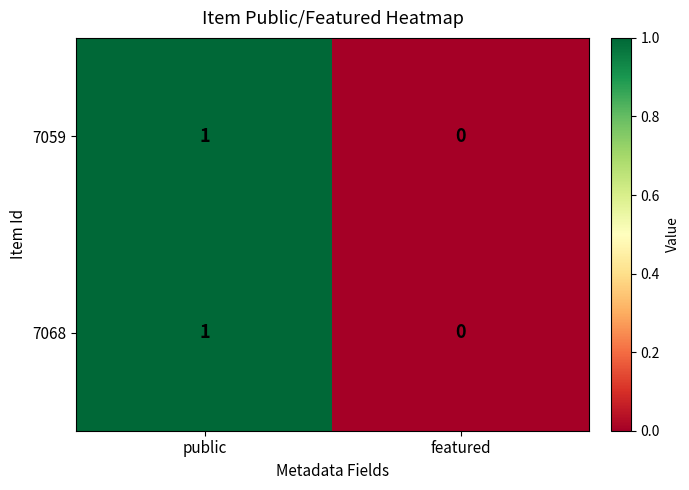

True or false: 7068 has a value of 1 at featured.

False